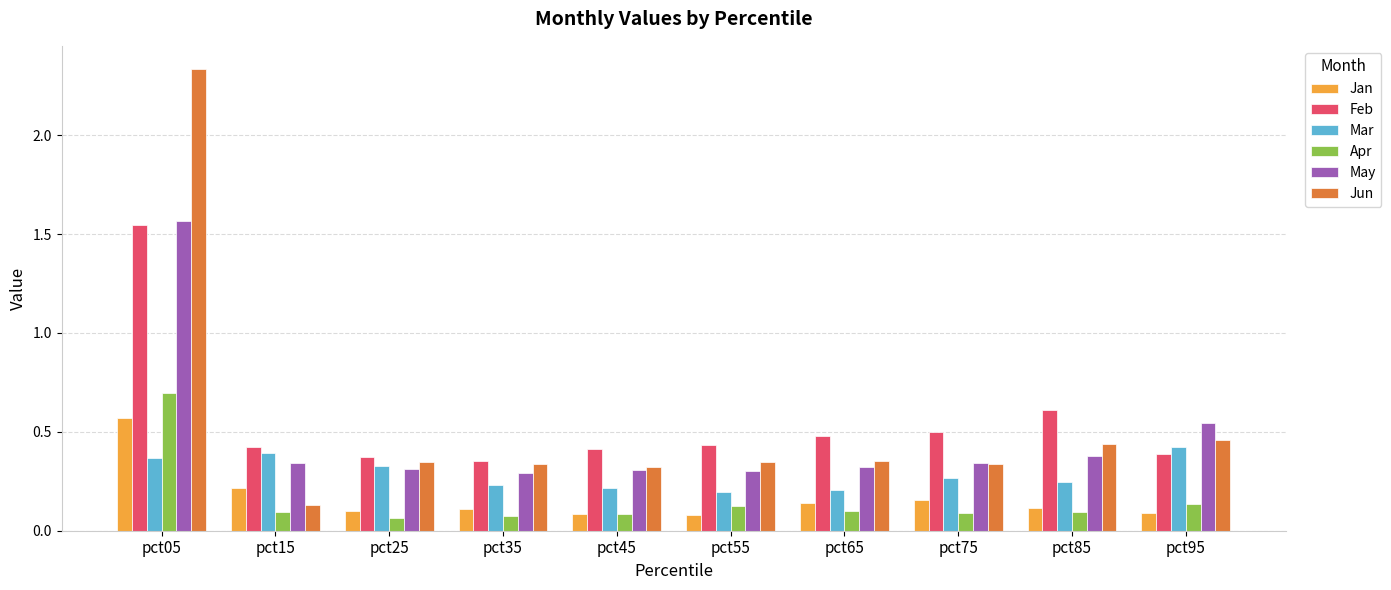

Which category has the lowest value in the Jun series?

pct15